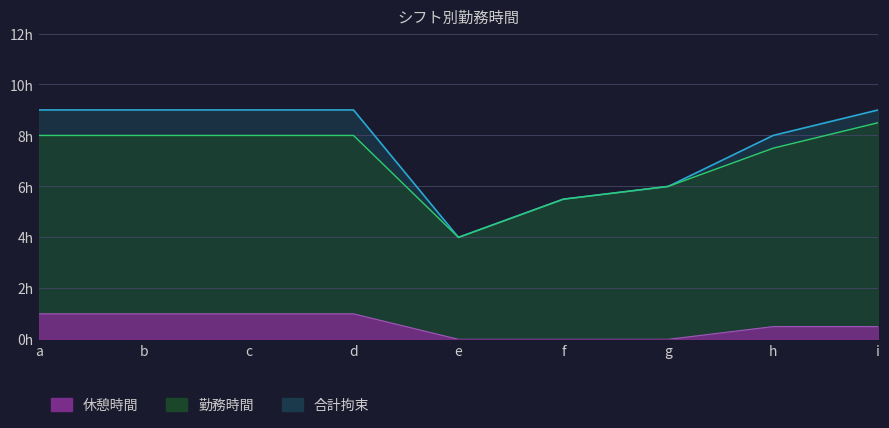

True or false: 合計拘束 has more than 0 points higher than both neighbors.

False